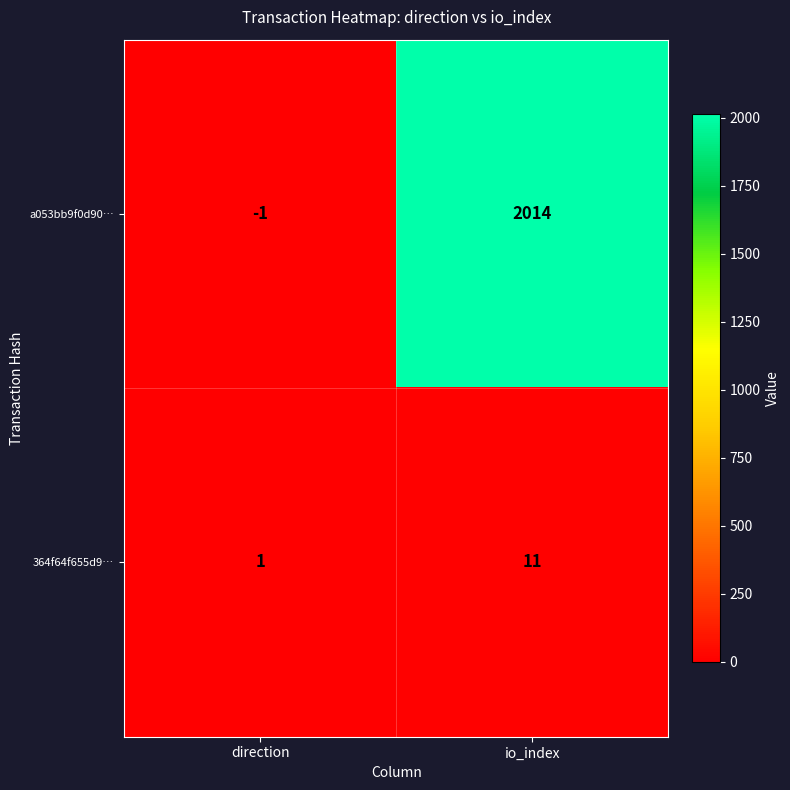

The value of 364f64f655d9… at direction is 1. True or false?

True